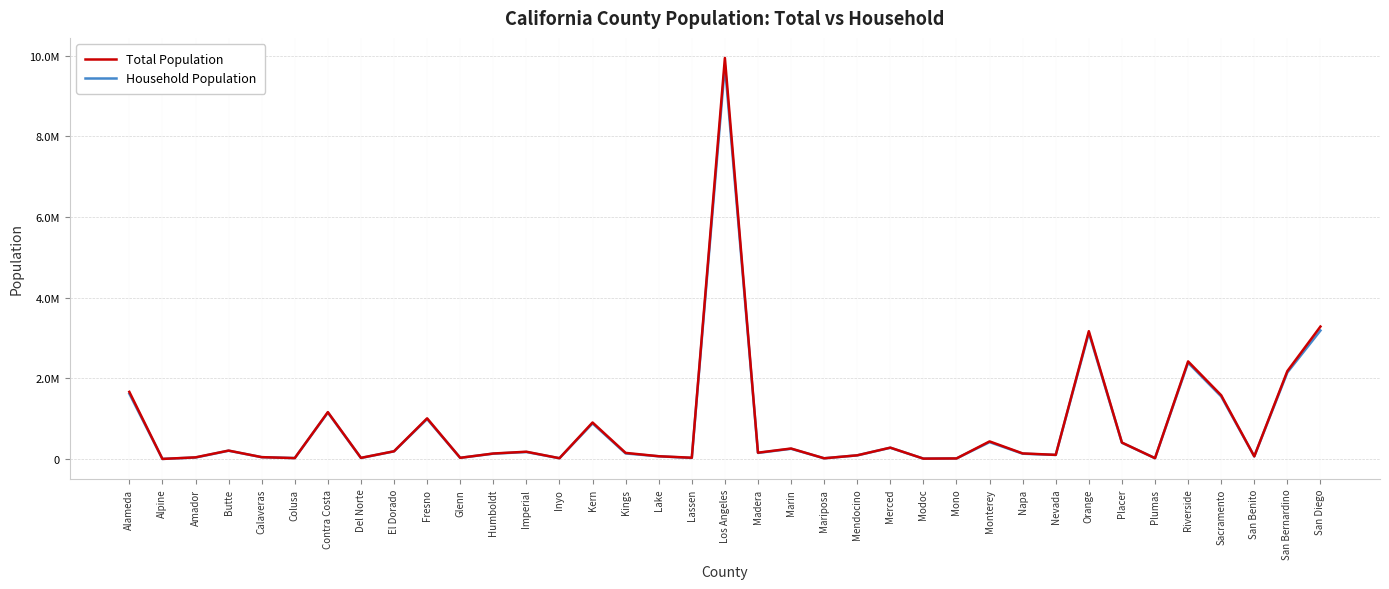

True or false: Total Population and Household Population intersect in this chart.

False